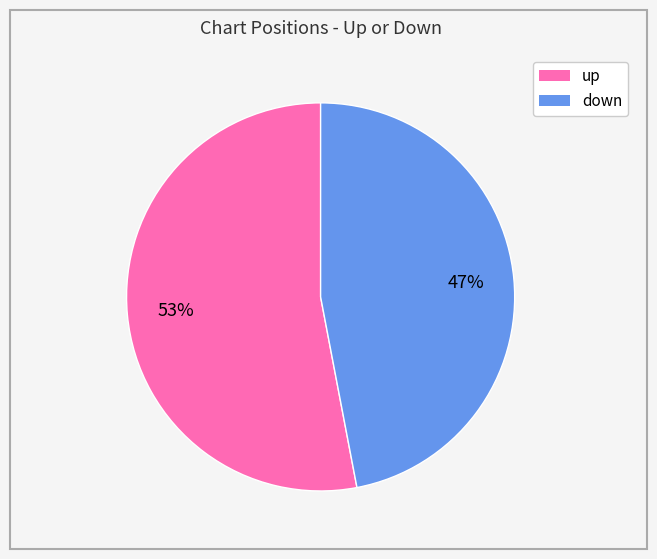

How many slices are in this pie chart?

2